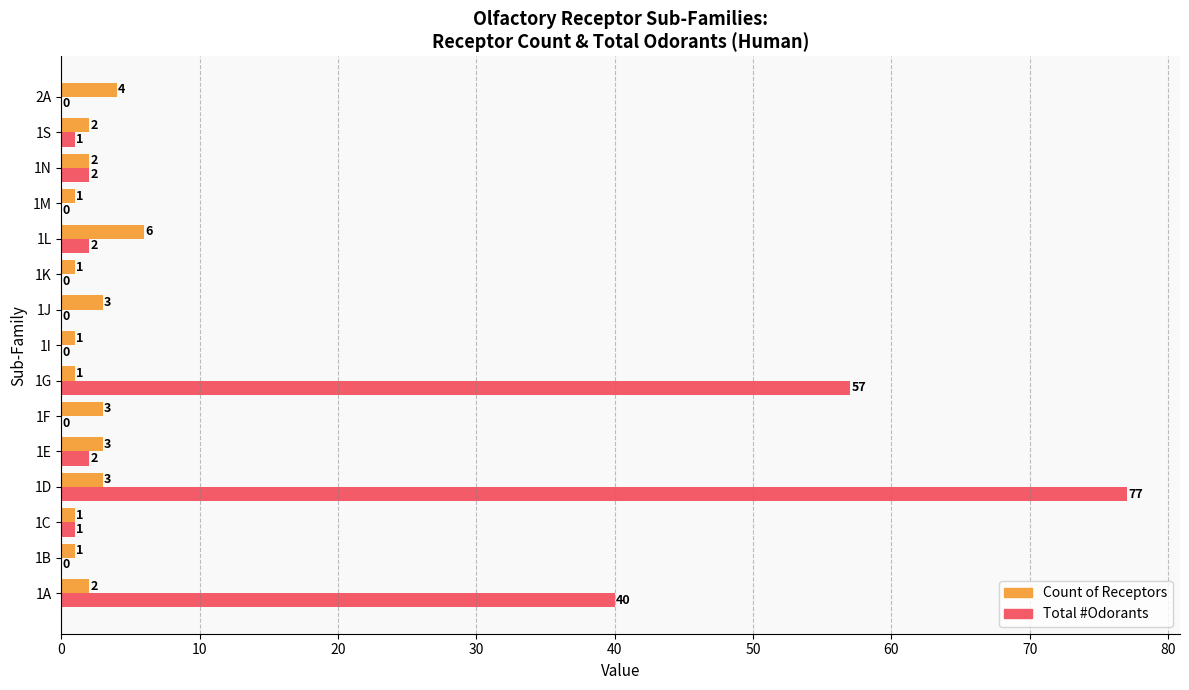

What is the sum of all Count of Receptors values?

34